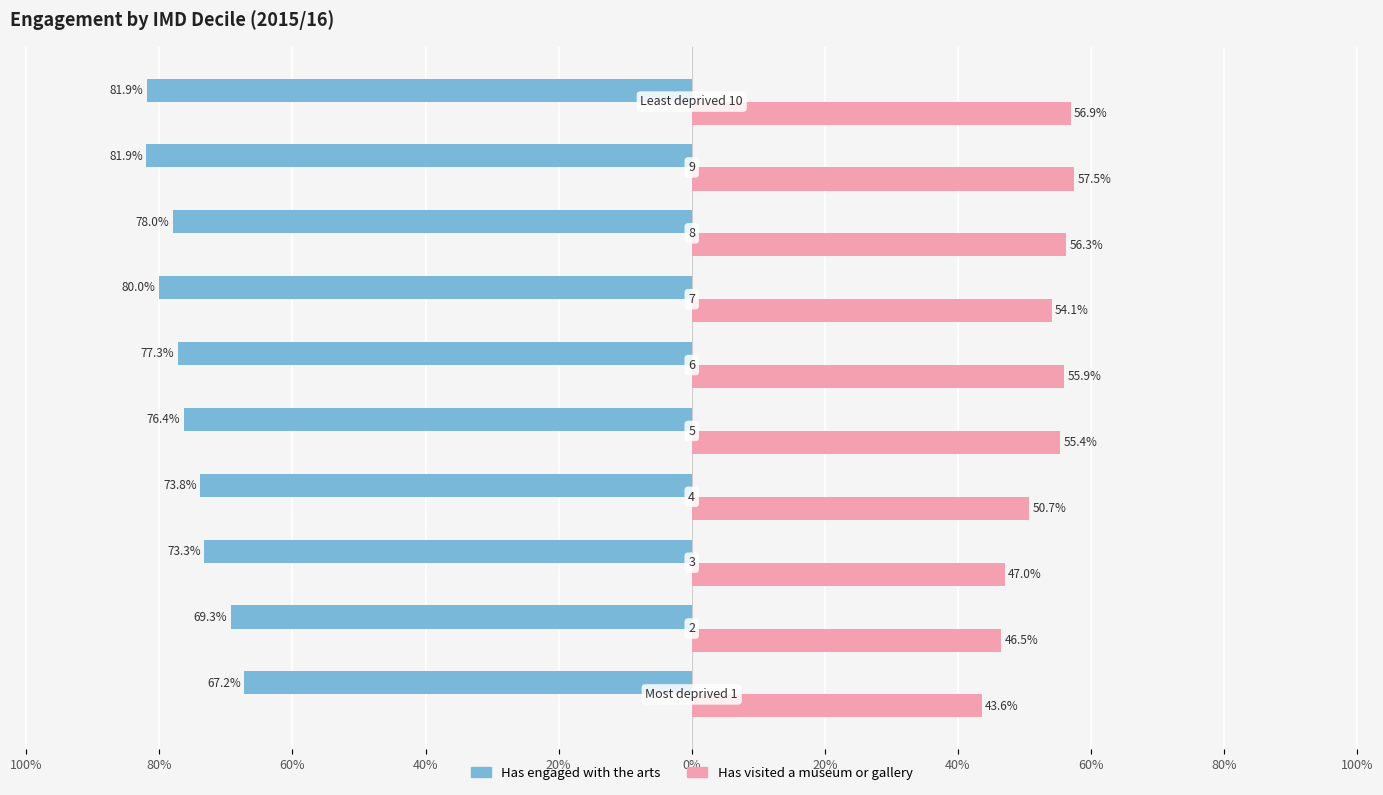

How many bars are there in total?

20